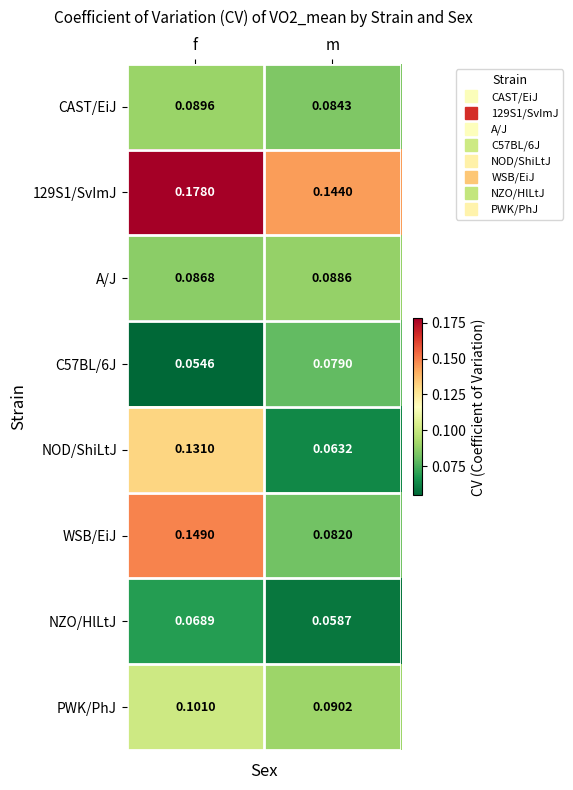

Between f and m, which series saw the biggest shift?

NOD/ShiLtJ